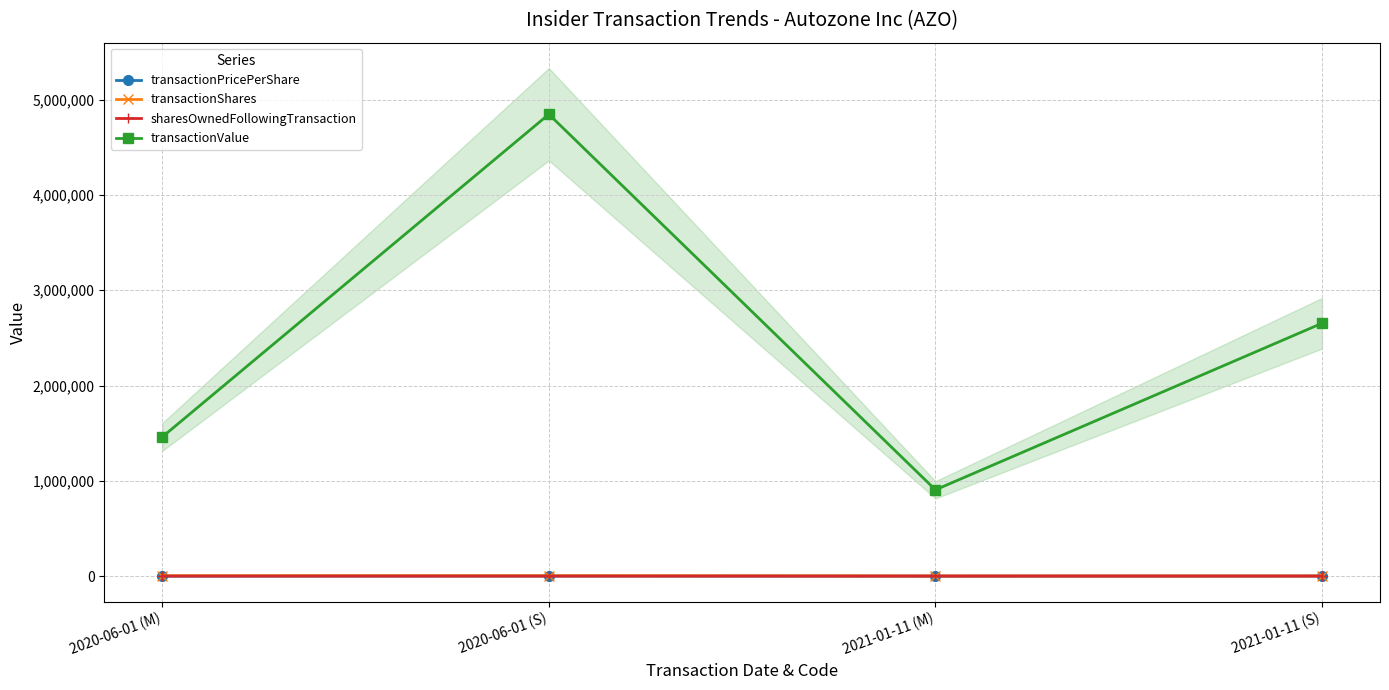

What is the difference between the highest and lowest values at 2021-01-11 (S)?

2652586.0